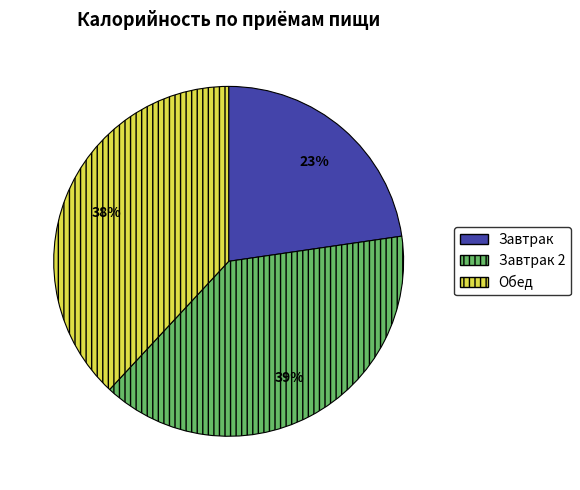

To the nearest percent, what percentage of the pie is Обед?

38%